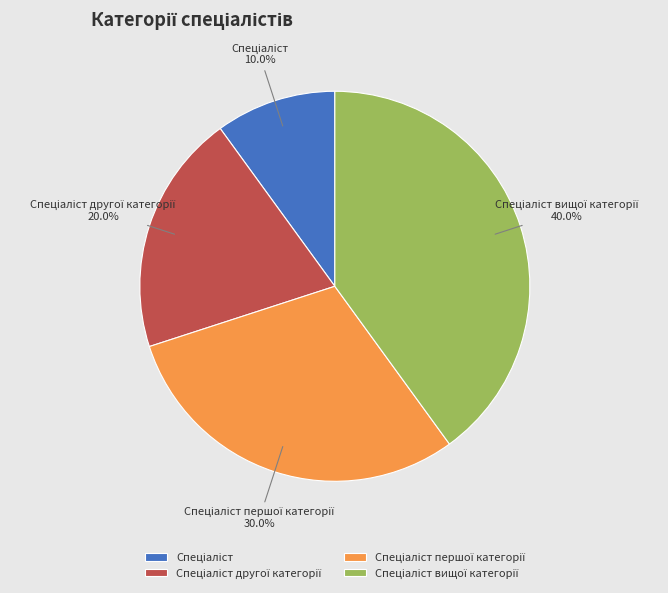

Is there a majority slice in this chart?

No